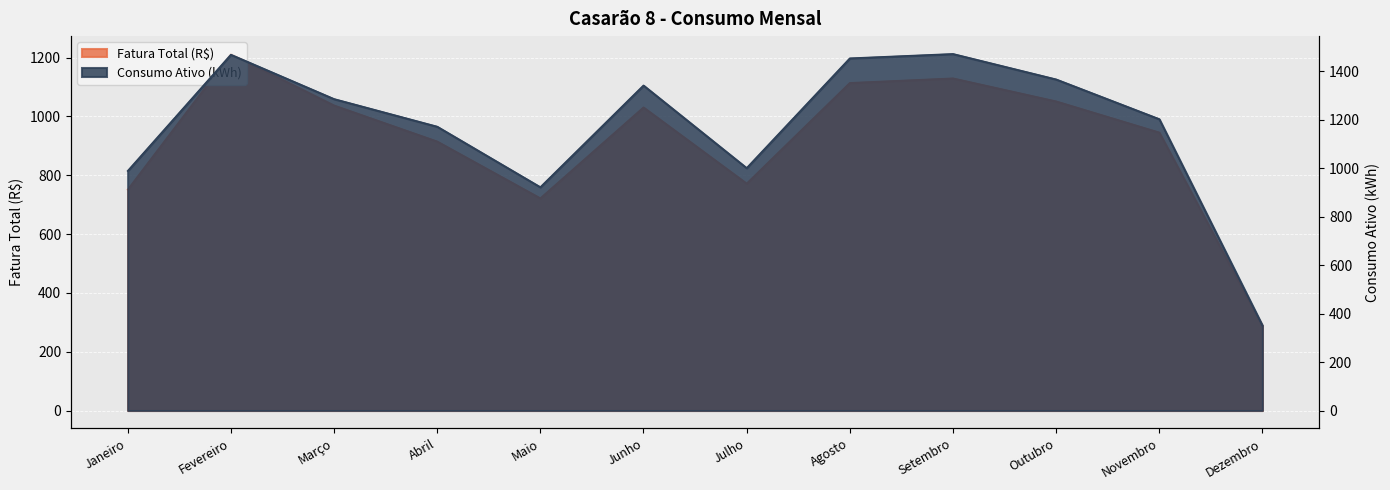

At how many categories does at least one series exceed 919?

11